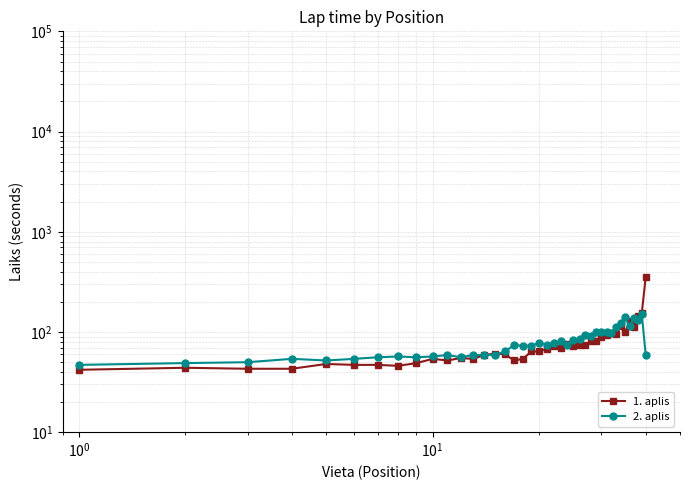

How many times do 1. aplis and 2. aplis cross each other?

6